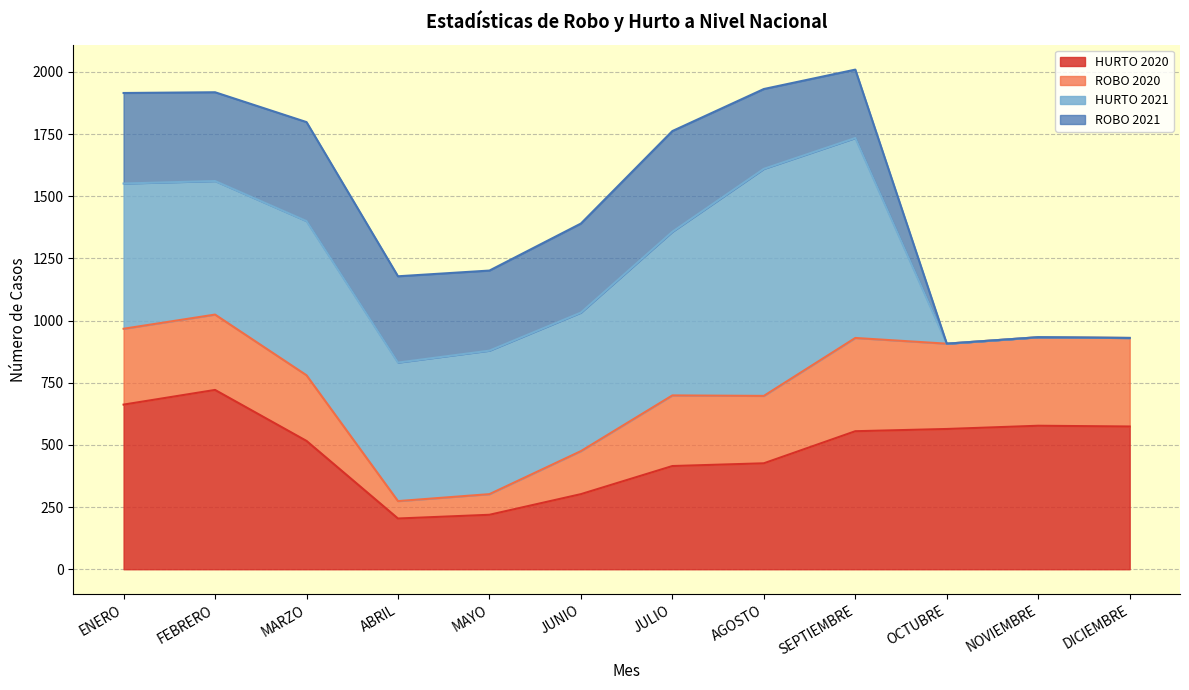

What position from the left is NOVIEMBRE?

11